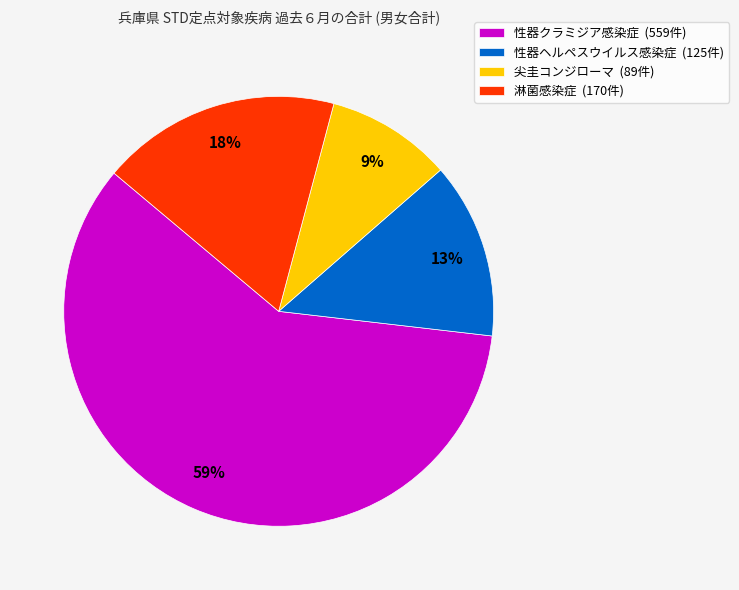

What is the ratio of the value at 性器クラミジア感染症 to the value at 性器ヘルペスウイルス感染症?

4.5